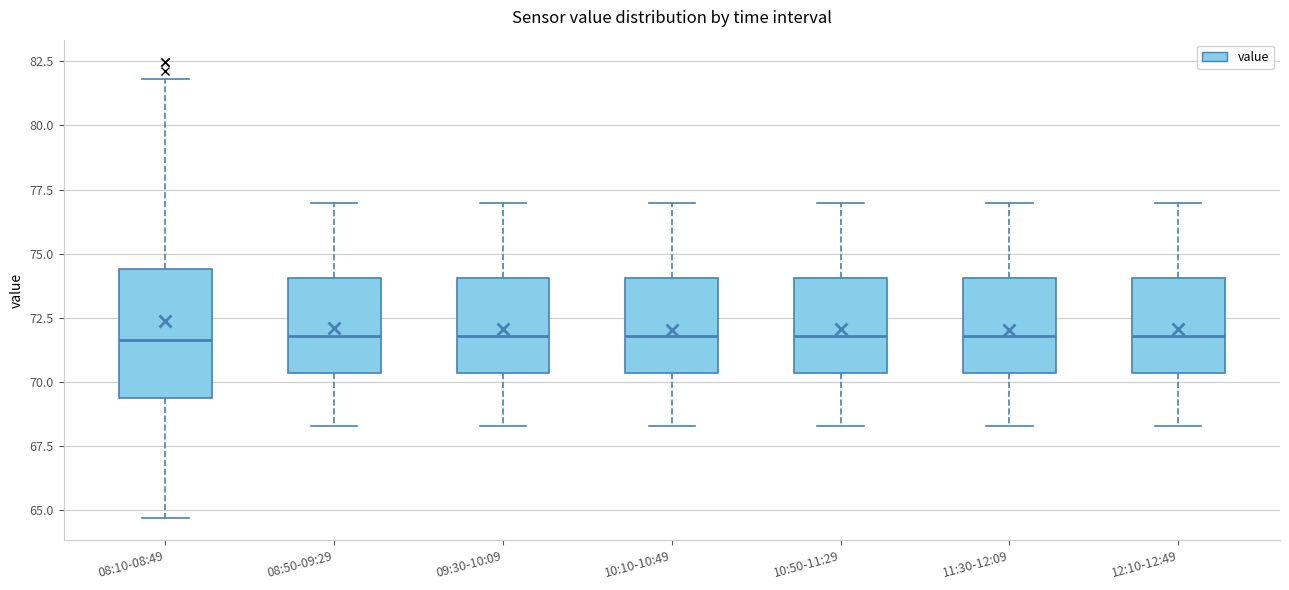

Reading left to right, transcribe this box plot: for each box, give where its median line is, the range the box spans, and where its two whiskers end, as read against the y-axis. The values are not printed on the chart, so give them approximately, as read against the axis.

08:10-08:49: median 71.5, box 69.5 to 74.5, whiskers 64.5 to 82.0
08:50-09:29: median 72.0, box 70.5 to 74.0, whiskers 68.5 to 77.0
09:30-10:09: median 72.0, box 70.5 to 74.0, whiskers 68.5 to 77.0
10:10-10:49: median 72.0, box 70.5 to 74.0, whiskers 68.5 to 77.0
10:50-11:29: median 72.0, box 70.5 to 74.0, whiskers 68.5 to 77.0
11:30-12:09: median 72.0, box 70.5 to 74.0, whiskers 68.5 to 77.0
12:10-12:49: median 72.0, box 70.5 to 74.0, whiskers 68.5 to 77.0